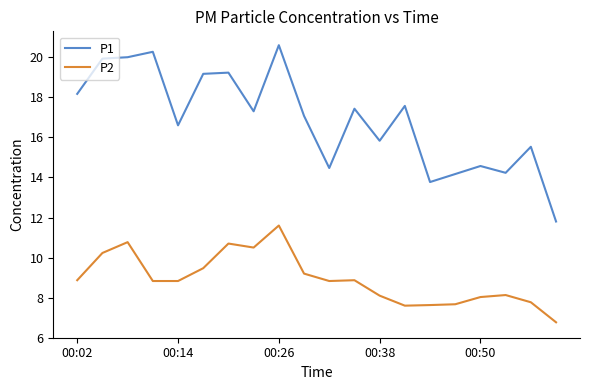

How many distinct data groups are displayed?

2